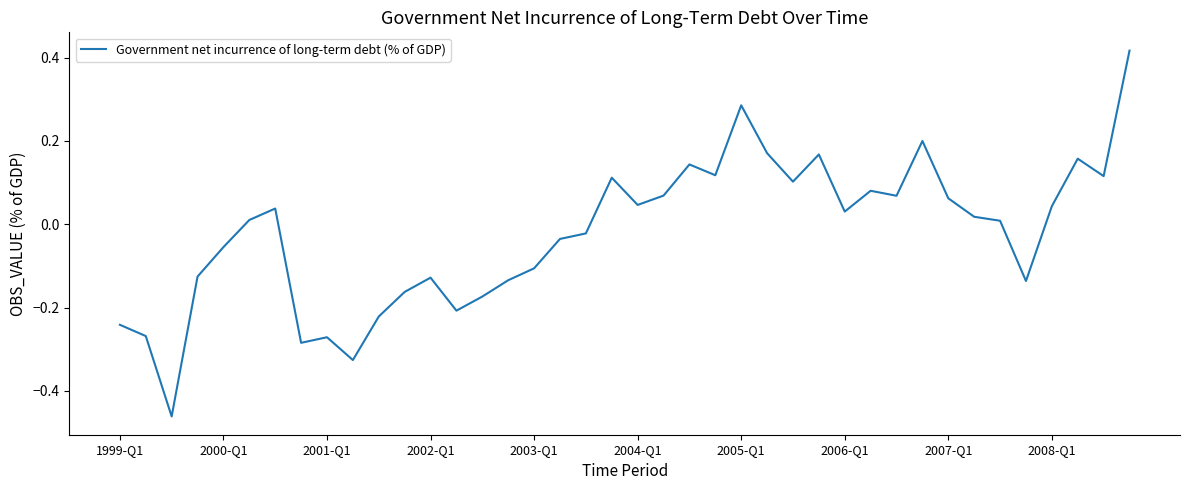

How many lines are shown in the chart?

1